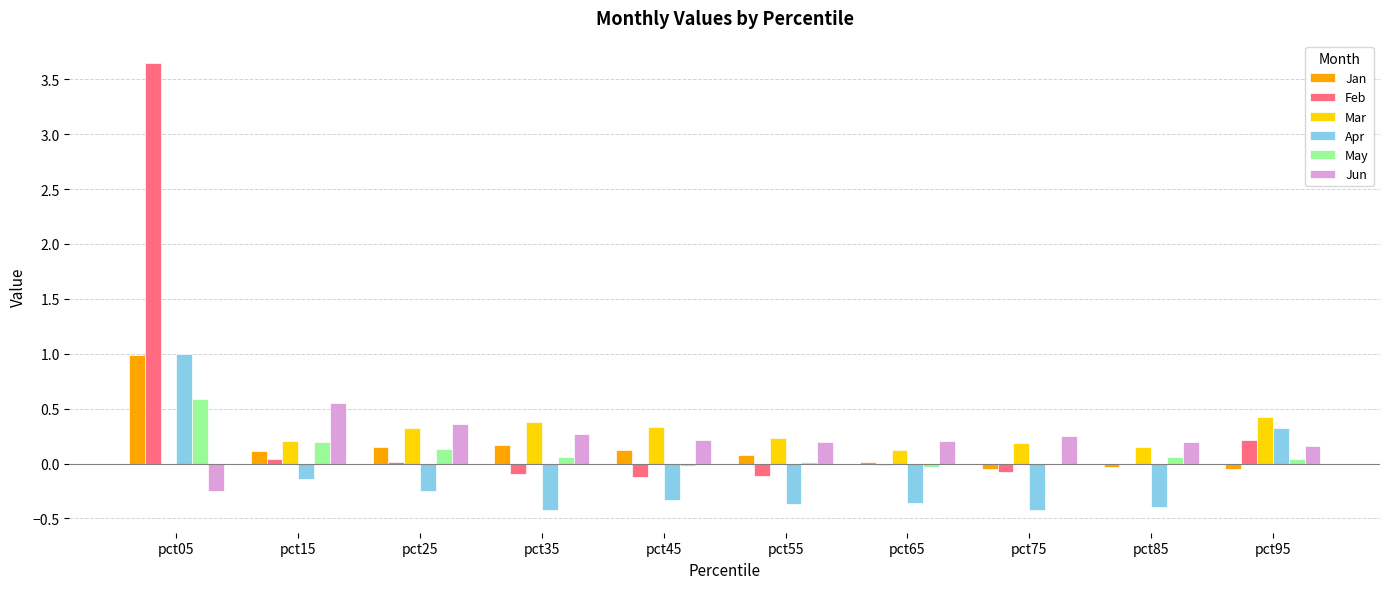

The value of Feb at pct55 is -0.1. True or false?

True